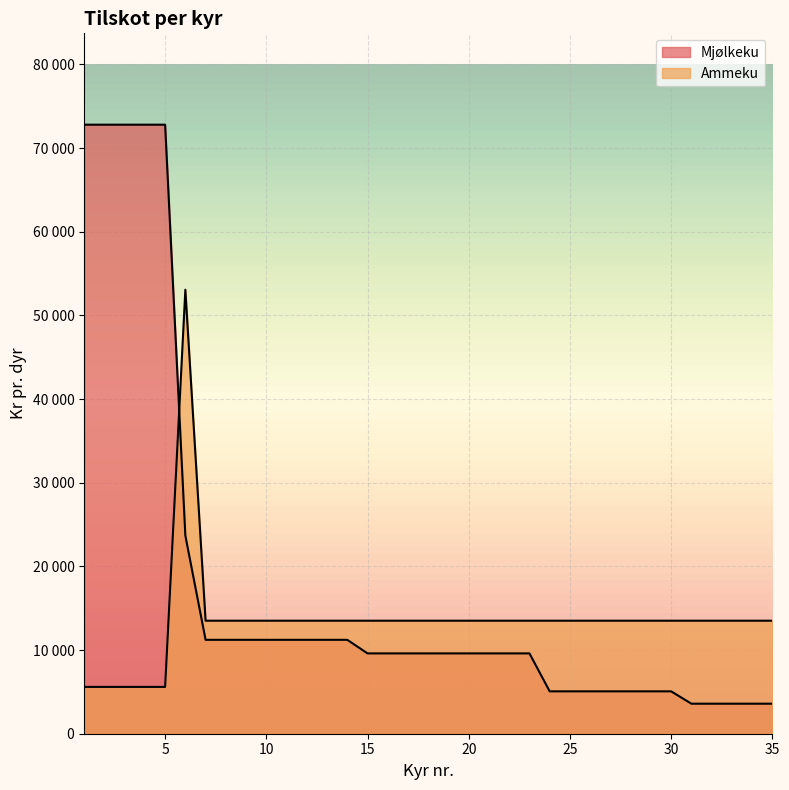

At how many categories does at least one series exceed 50188?

6